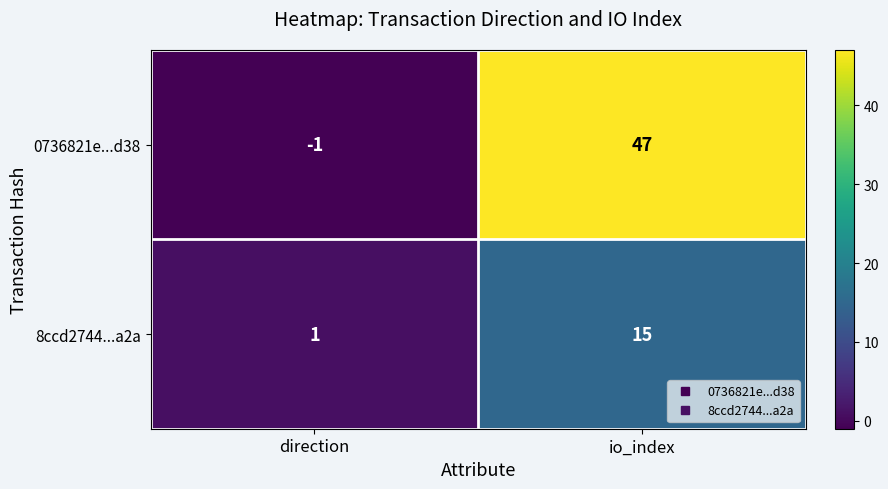

True or false: 8ccd2744...a2a has a value of 1 at direction.

True